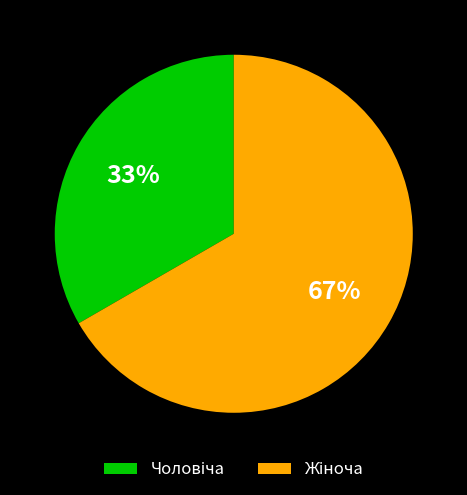

Does any single category account for the majority?

Yes